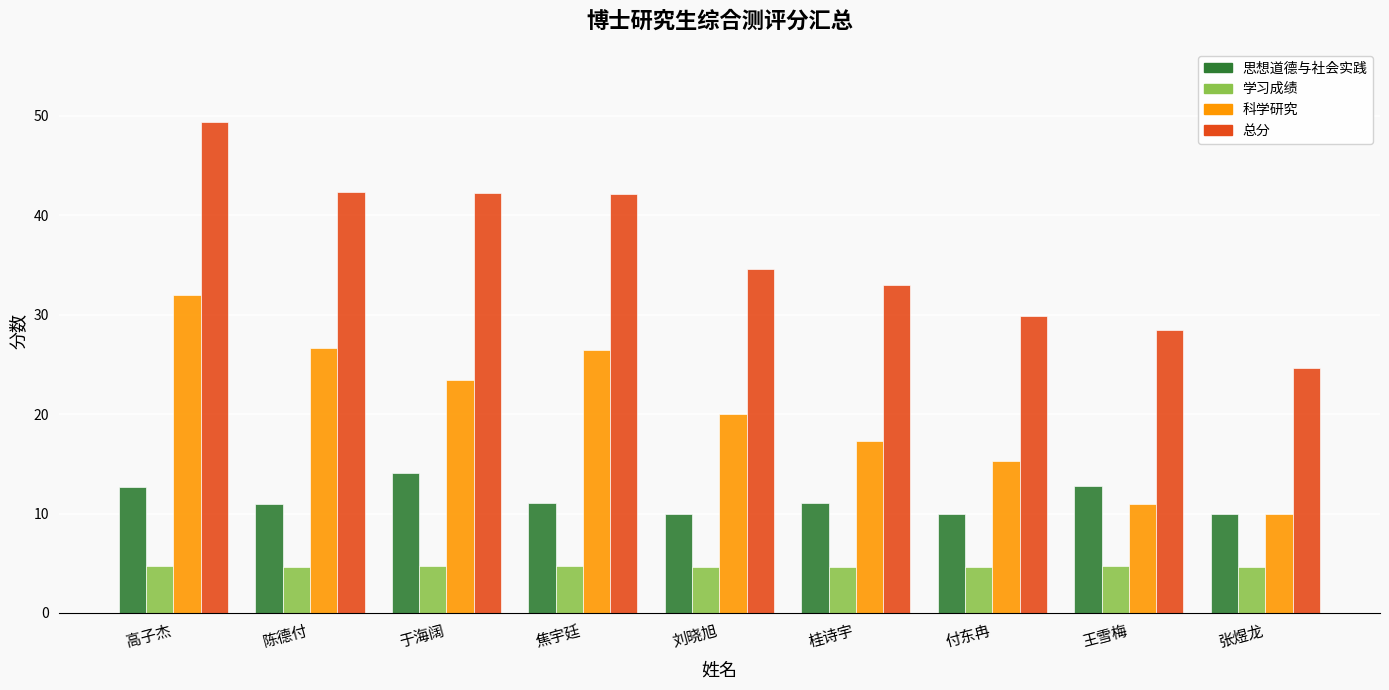

Which series has the widest spread of values?

总分